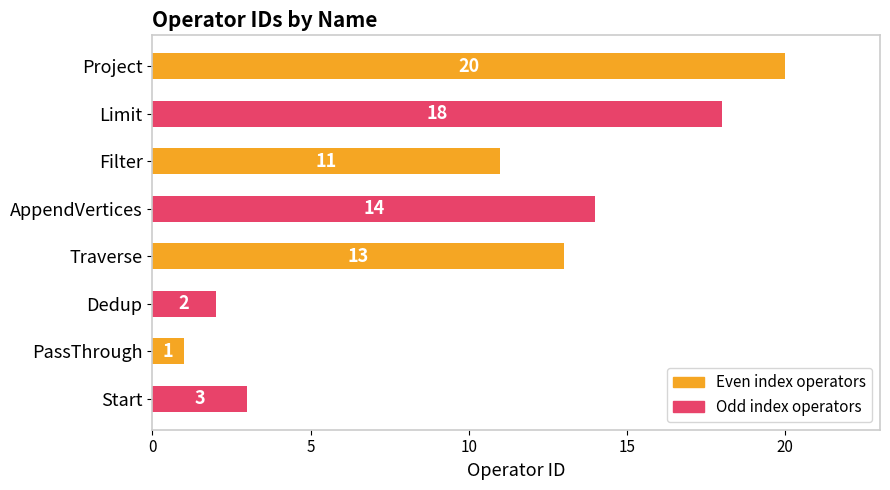

Rank the categories by value from lowest to highest.

PassThrough, Dedup, Start, Filter, Traverse, AppendVertices, Limit, Project